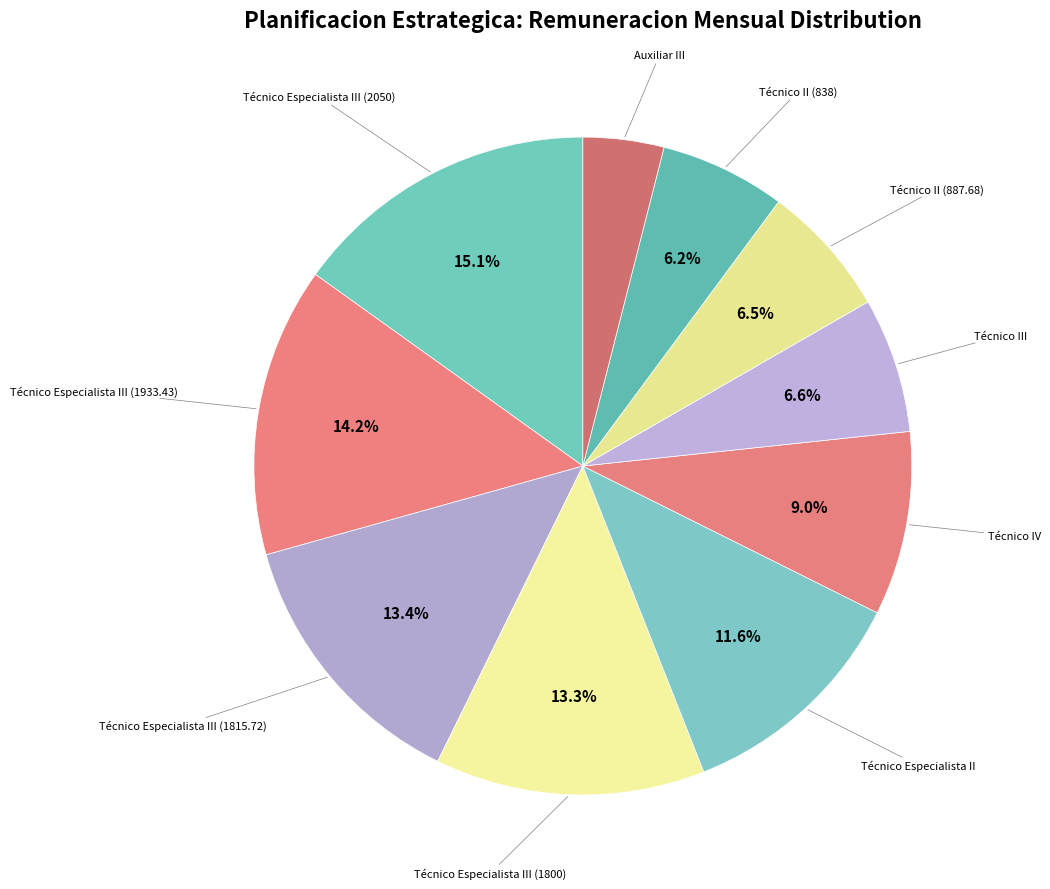

Count the number of slices in the pie.

10